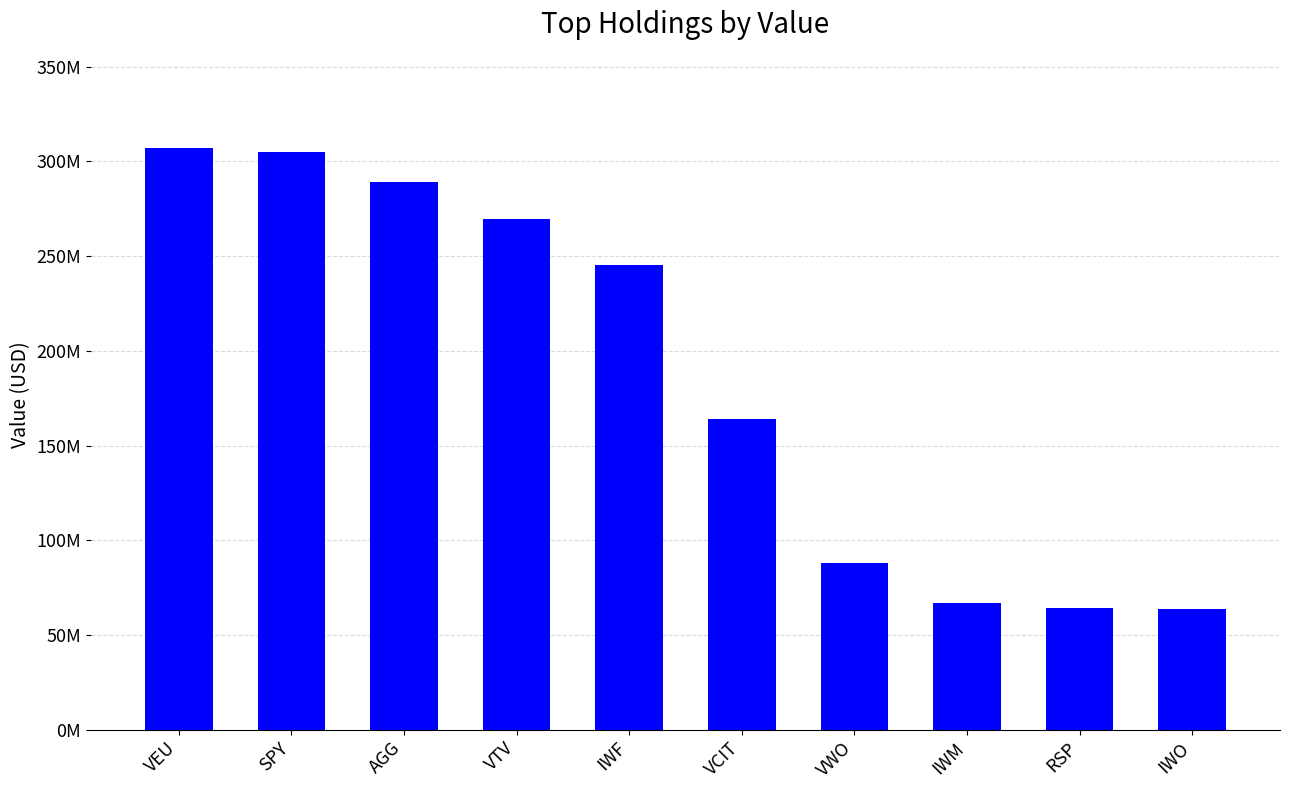

Does the chart contain any negative values?

No